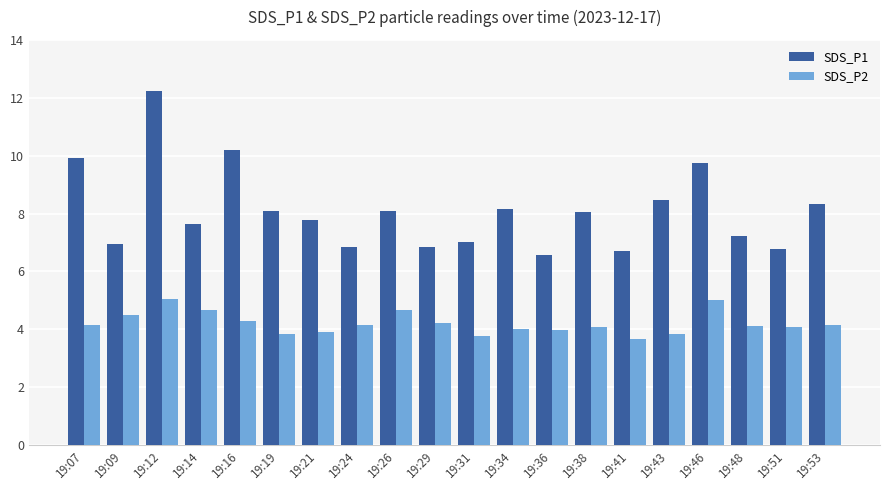

Are the bars horizontal?

No